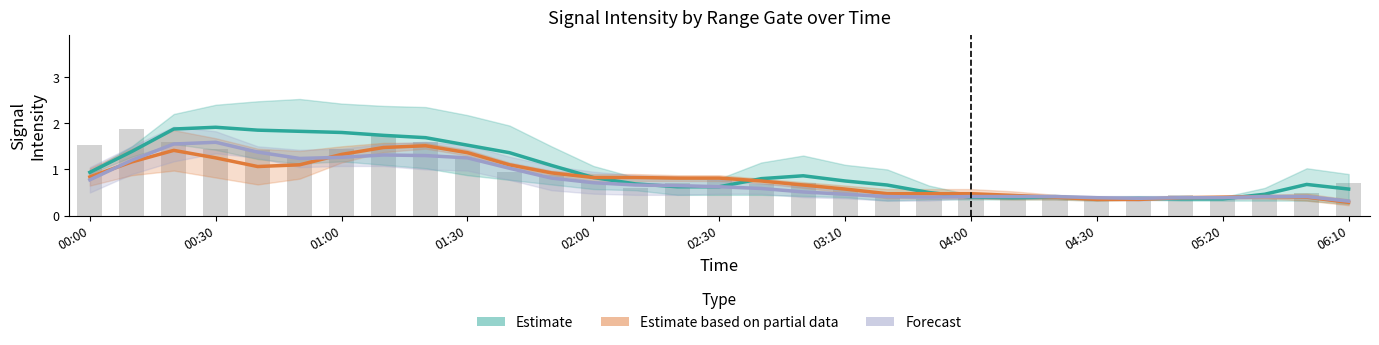

At 19, list the series in order from smallest to largest.

Forecast, Estimate based on partial data, Estimate